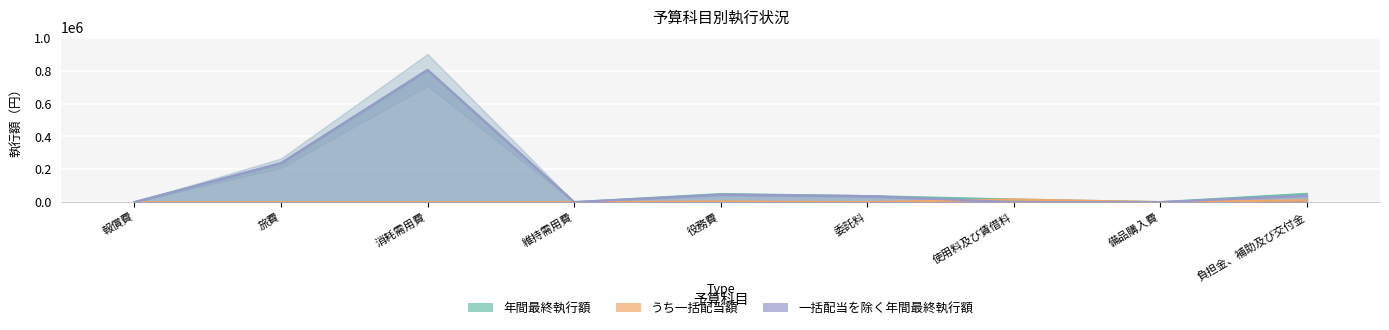

Which series has the largest total across all categories?

年間最終執行額